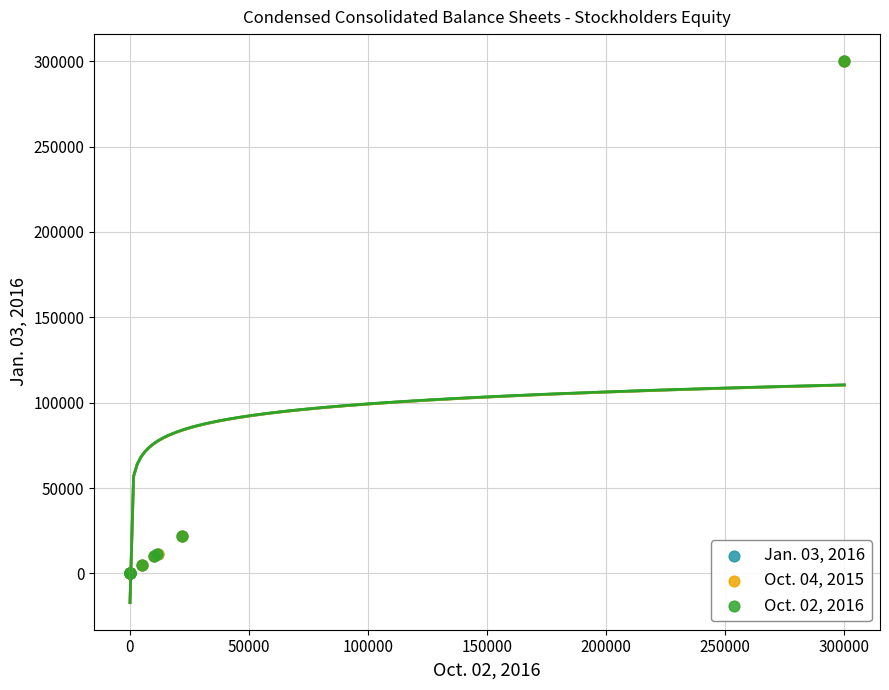

What are all the series names shown in the legend?

Jan. 03, 2016, Oct. 04, 2015, Oct. 02, 2016